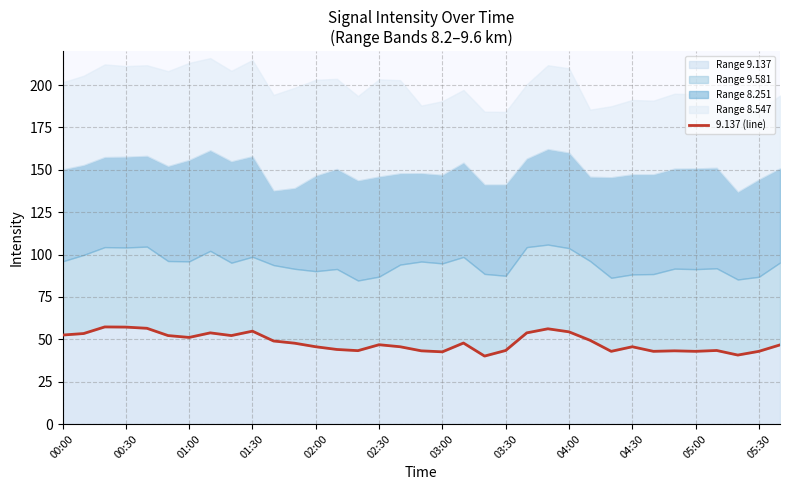

What is the minimum value for Range 9.137?

40.1